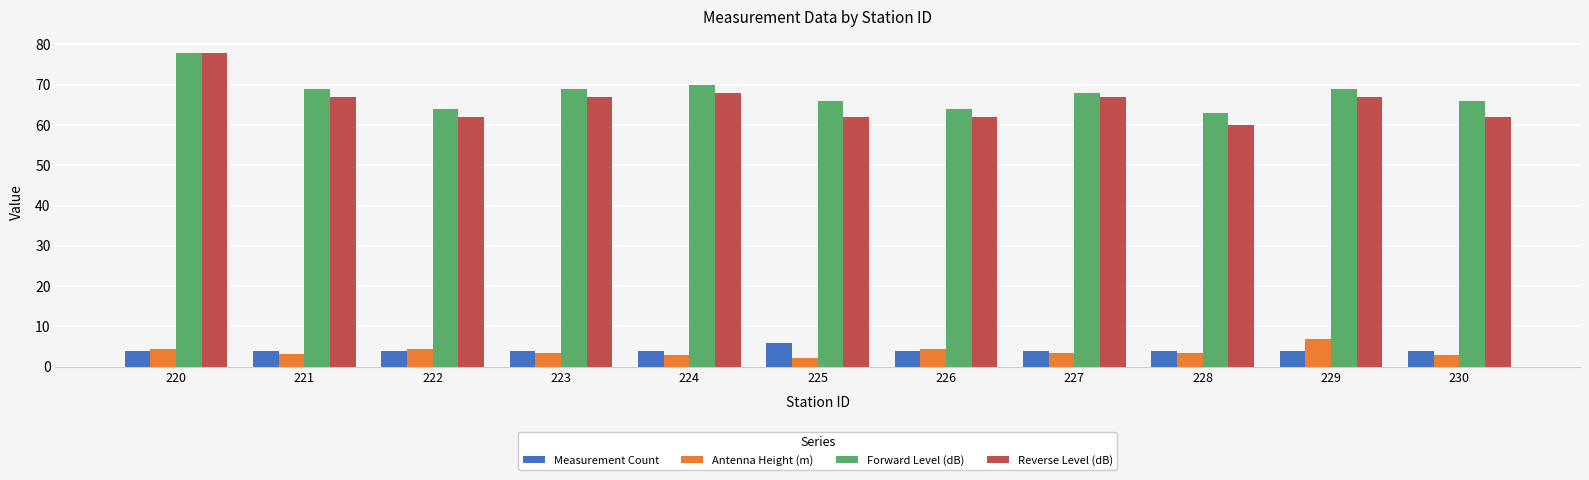

Which series has the largest total across all categories?

Forward Level (dB)